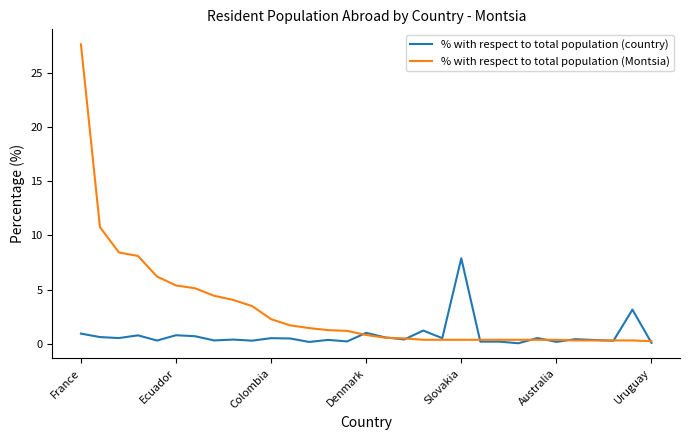

Which series has the largest range (max minus min)?

% with respect to total population (Montsia)